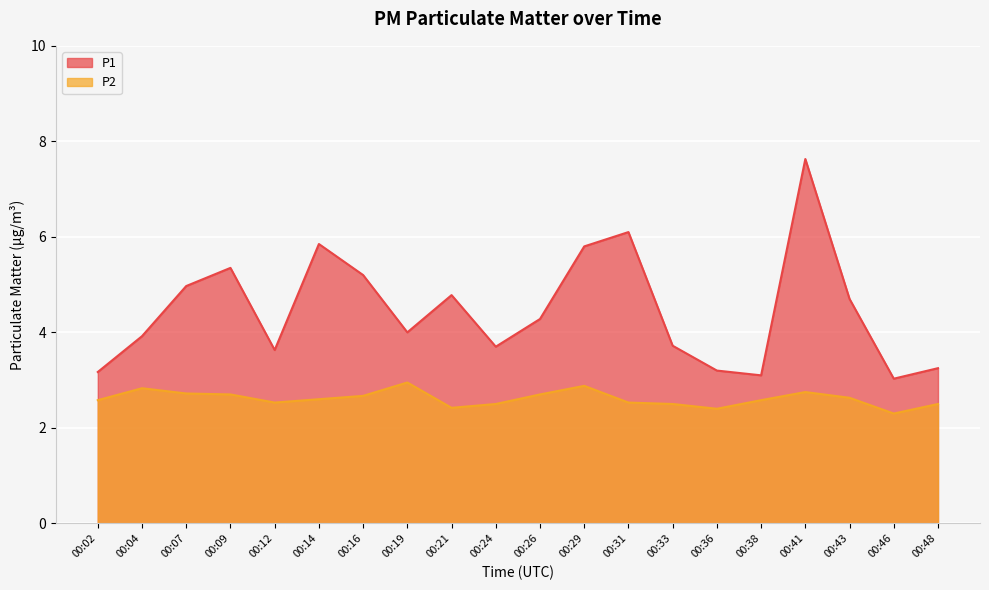

True or false: P1 has more than 2 interior local peaks.

True